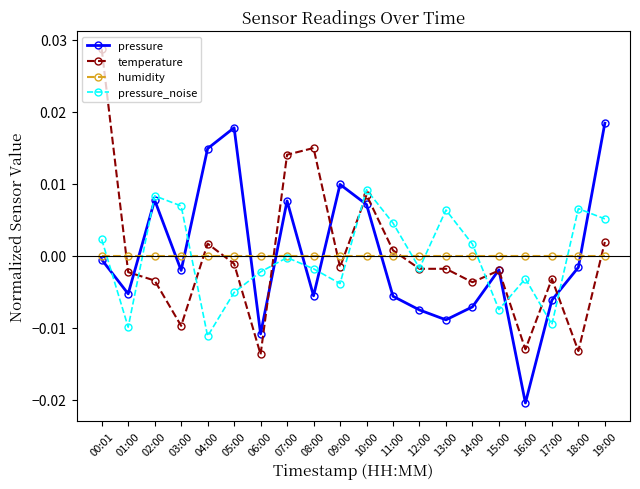

How many categories are shown in the chart?

20